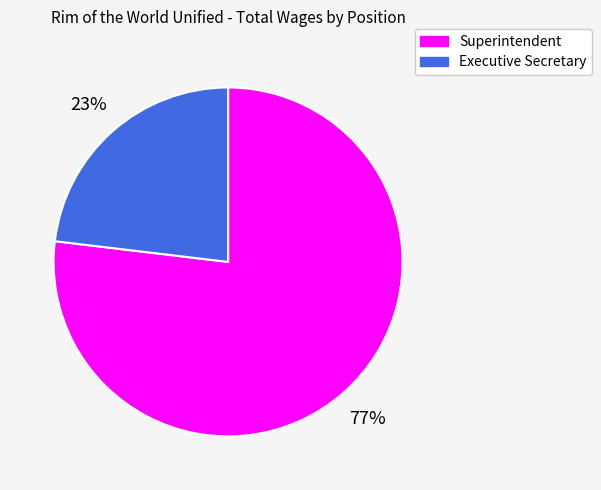

Is there any slice that represents more than half of the pie?

Yes